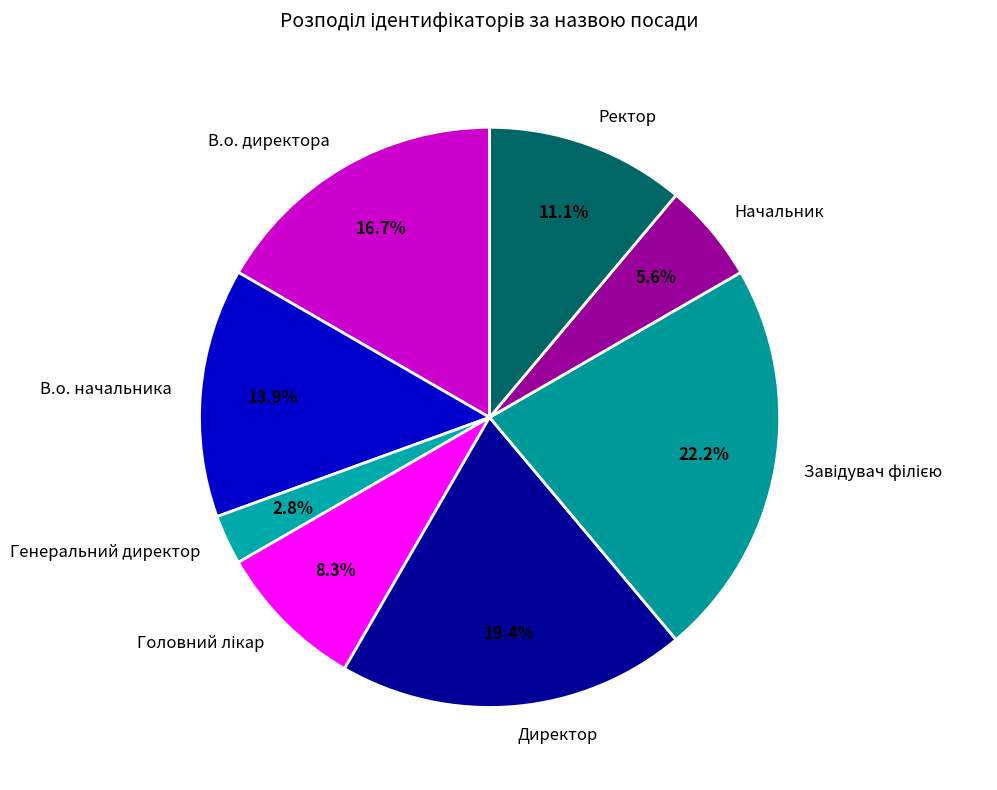

To the nearest percent, what is the average slice percentage?

12%